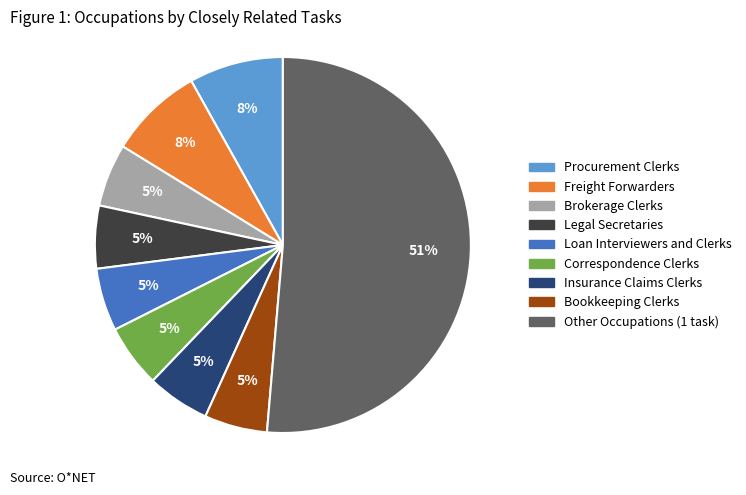

How many slices are in this pie chart?

9